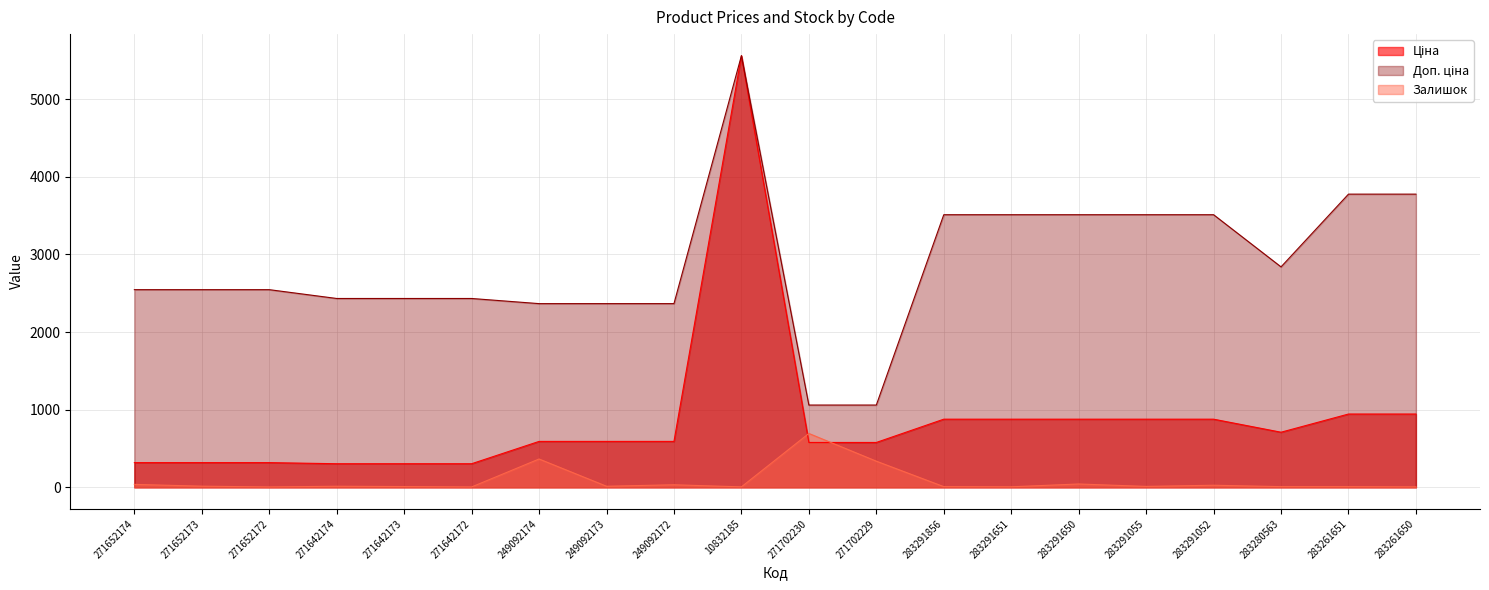

What position from the left is 249092172?

9